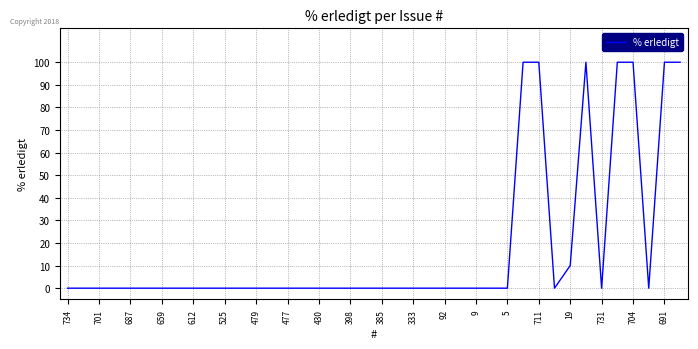

What is the difference between the maximum and minimum values?

100